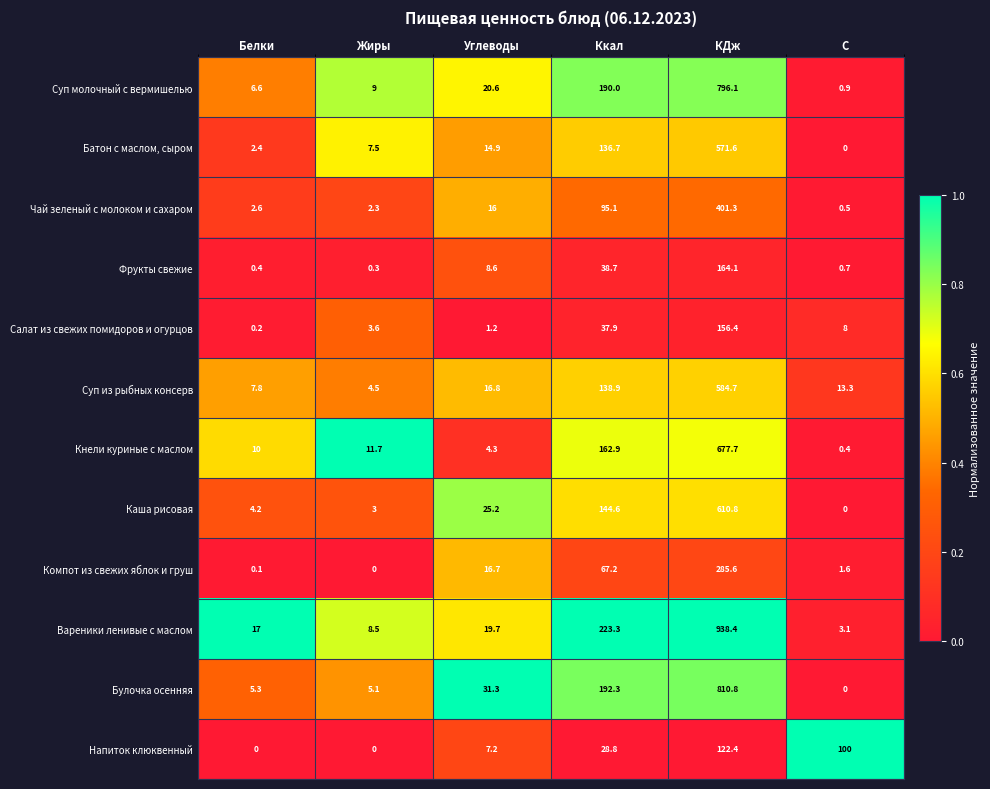

Which category has the highest value across all series?

КДж